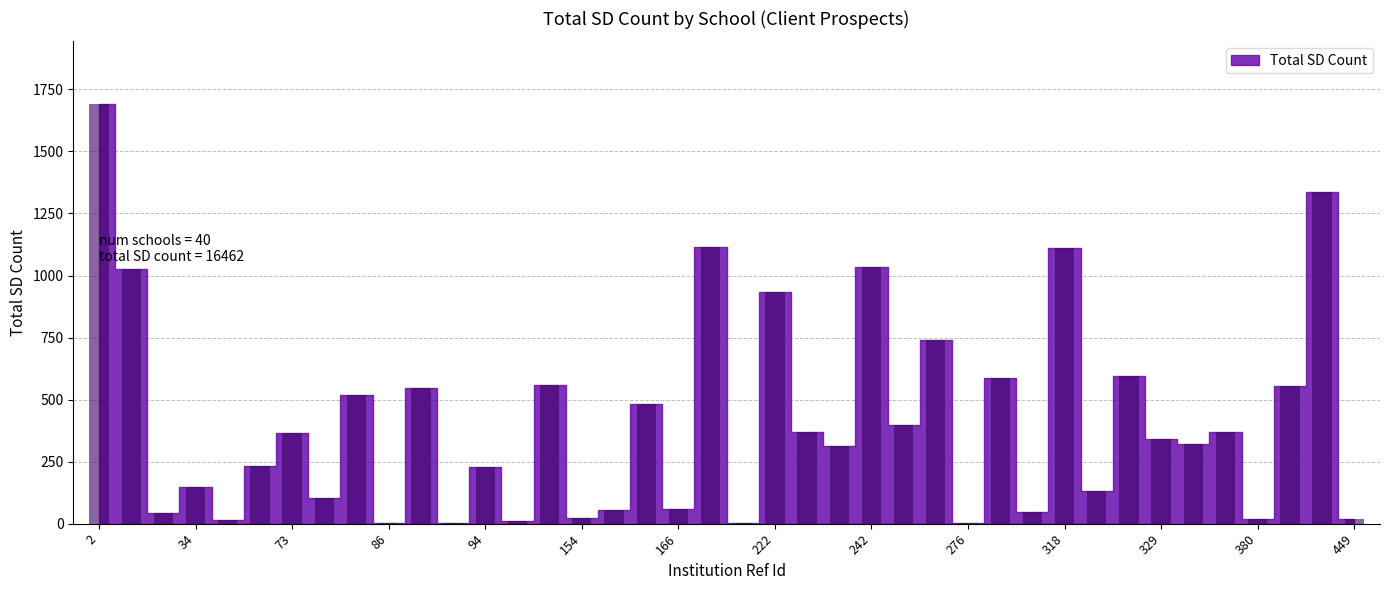

What is the maximum value shown in the chart?

1690